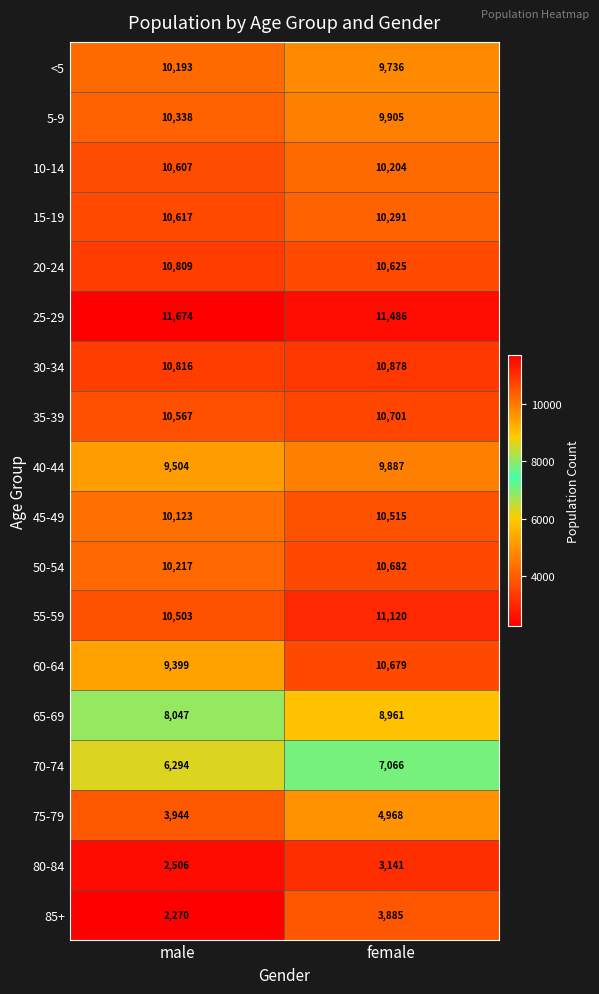

Which category has the highest value across all series?

male